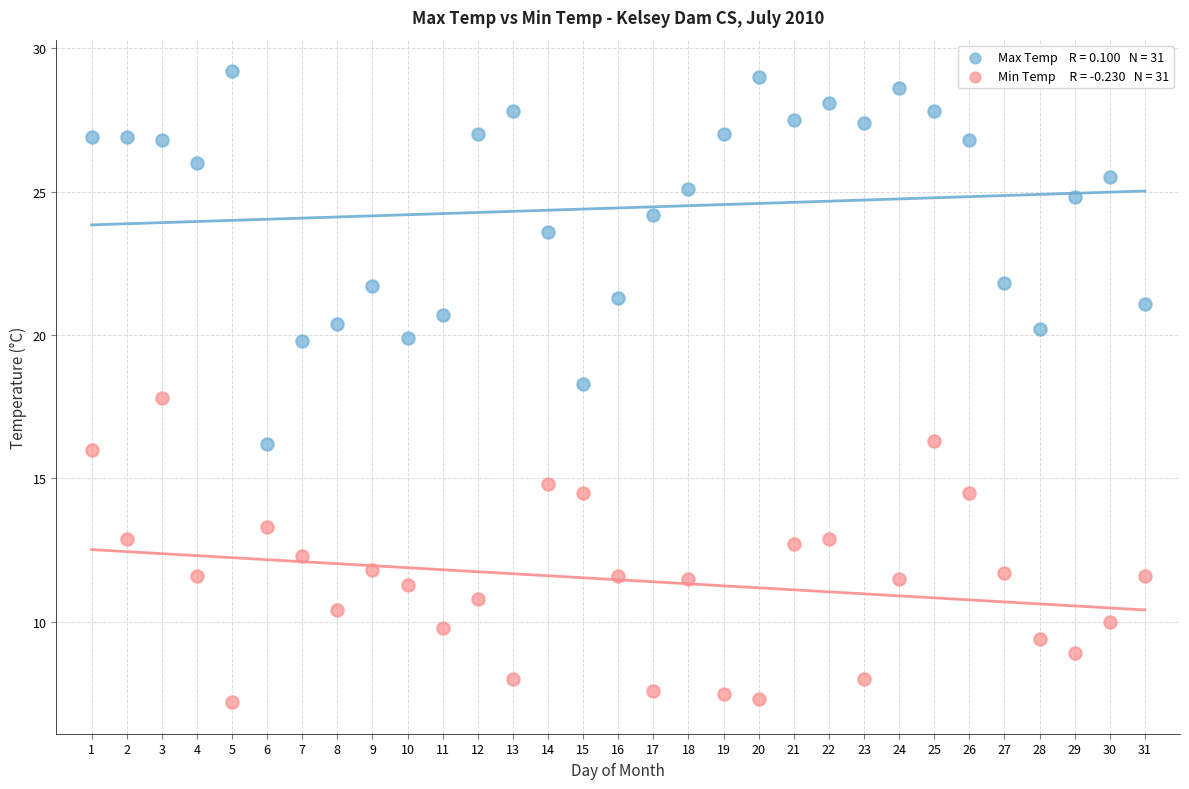

Across all data points, what is the range of Y values (max minus min)?

22.0